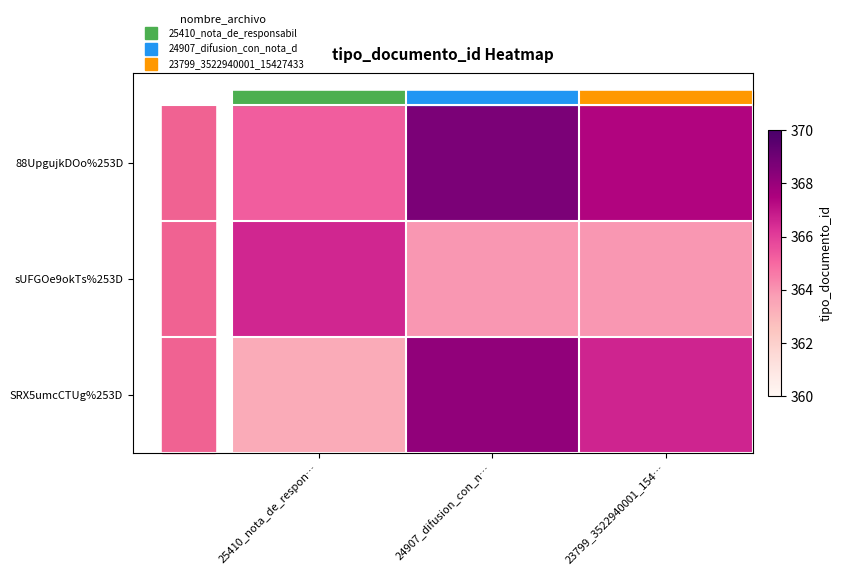

At how many categories does at least one series exceed 364?

3